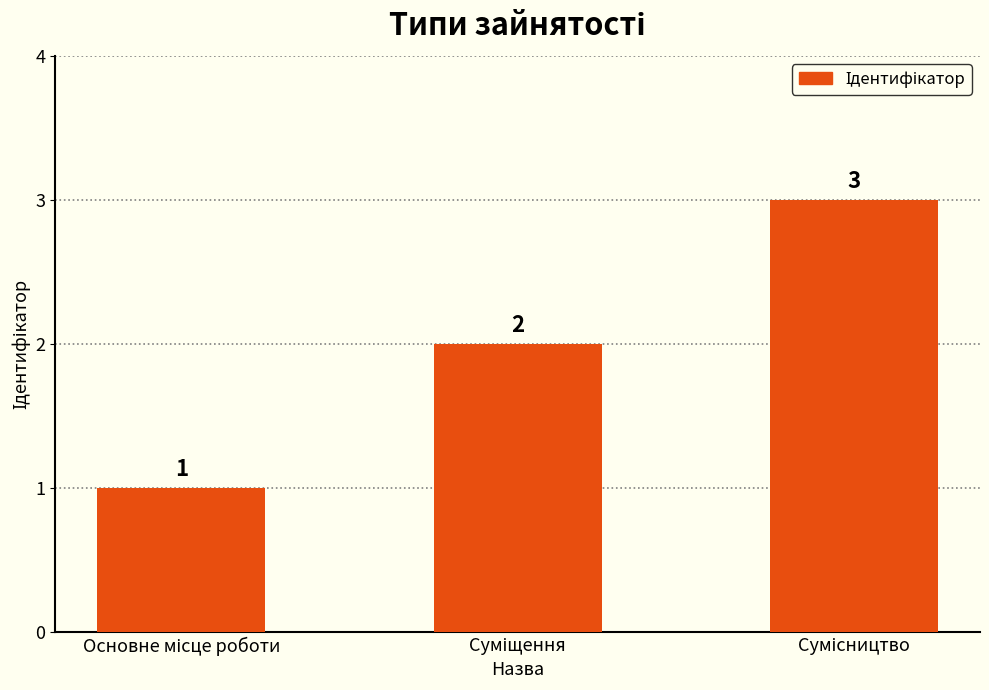

What is the maximum value shown in the chart?

3